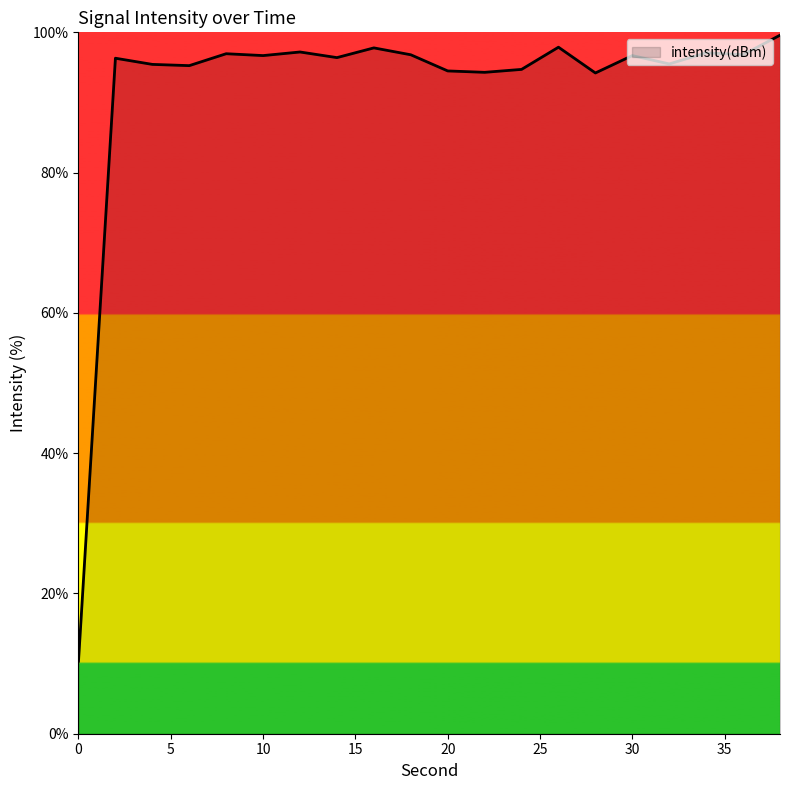

What is the maximum value shown in the chart?

99.6